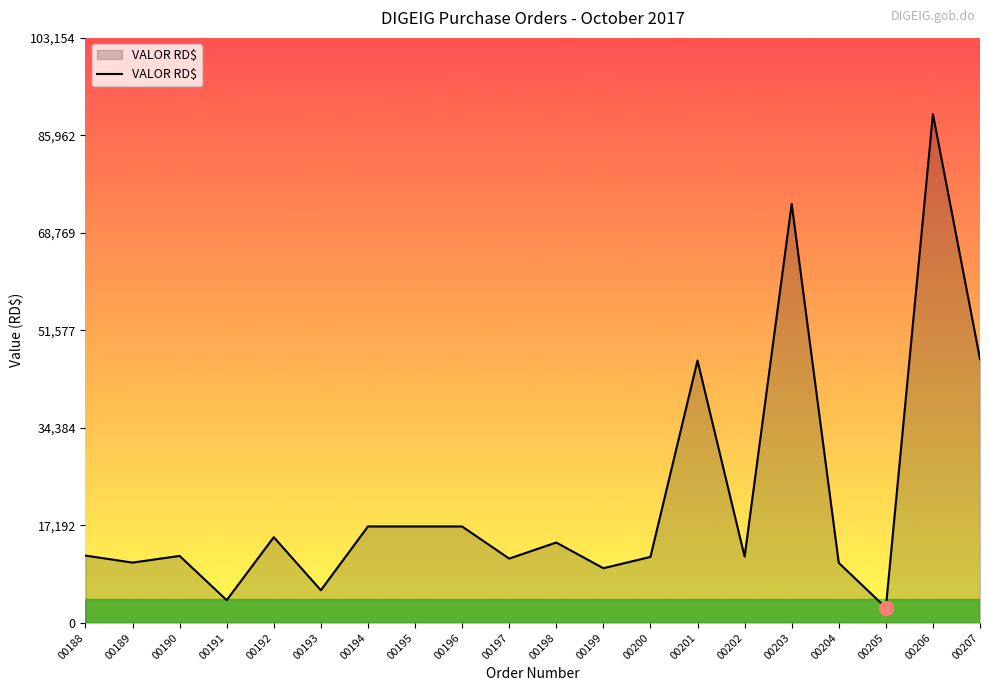

What is the difference between the maximum and minimum values?

87033.2